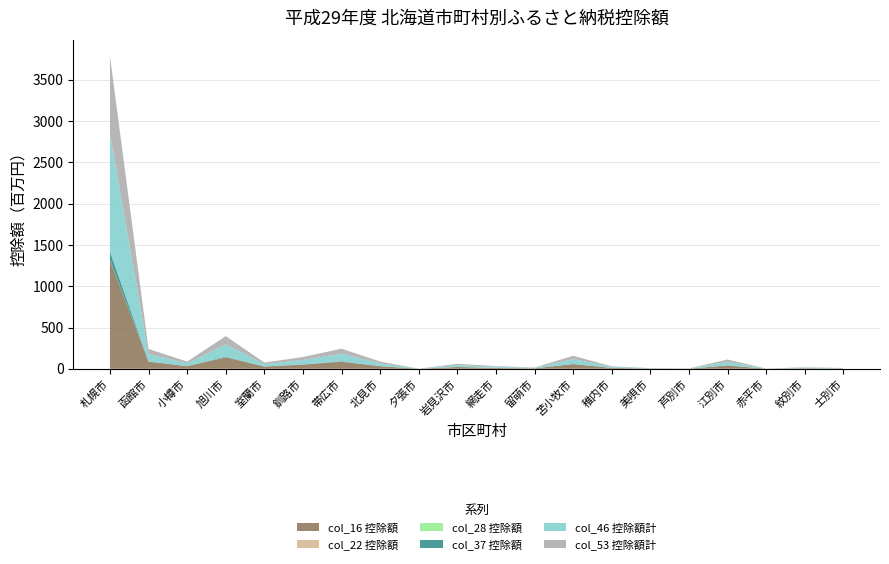

Reading left to right, extract all data points from this chart.

col_16: 1314495932	86765000	31515382	138471605	27397818	50738013	85041681	30641983	473175	21726842	9754861	5551607	56316331	10582654	3054342	1586775	39418045	1106851	6912833	3456617
col_22: 727123	201000	2760	48690	11670	46192	82380	47262	180	7680	608222	1380	1560	10512	17520	7560	14706	30360	1500	0
col_28: 2906389	1072000	75960	1860555	230112	142470	482192	42240	0	182118	1665033	0	253650	0	15228	0	234579	0	8513	79860
col_37: 104016329	2154000	866090	8126374	517692	2590015	5543391	2248032	0	696595	375415	173269	2426410	617744	116068	34430	2513032	21667	41904	17680
col_46: 1422145773	90192000	32460192	148507224	28157292	53516690	91149644	32979517	473355	22613235	12403531	5726256	58997951	11210910	3203158	1628765	42180362	1158878	6964750	3554157
col_53: 942177237	60041000	21938409	99231216	19111066	35776797	61066910	22438787	316713	15085237	8243809	3835681	39533411	7529802	2152180	1086562	28238116	777030	4674017	2376257